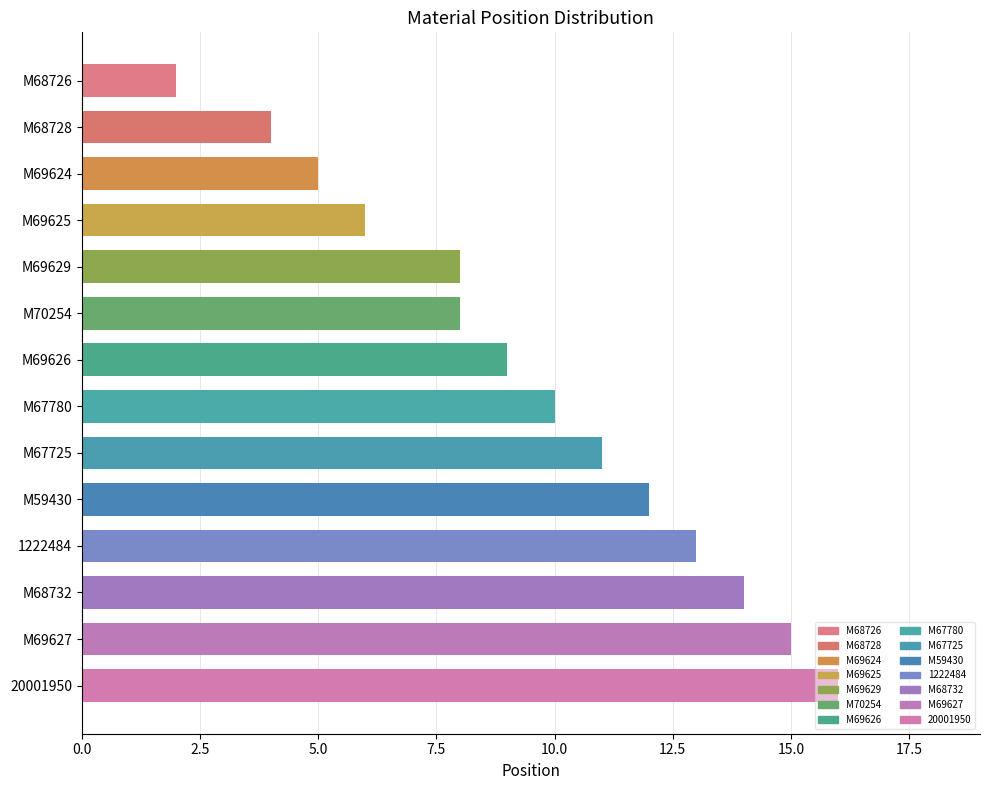

What is the change in value from M68732 to 20001950?

+2